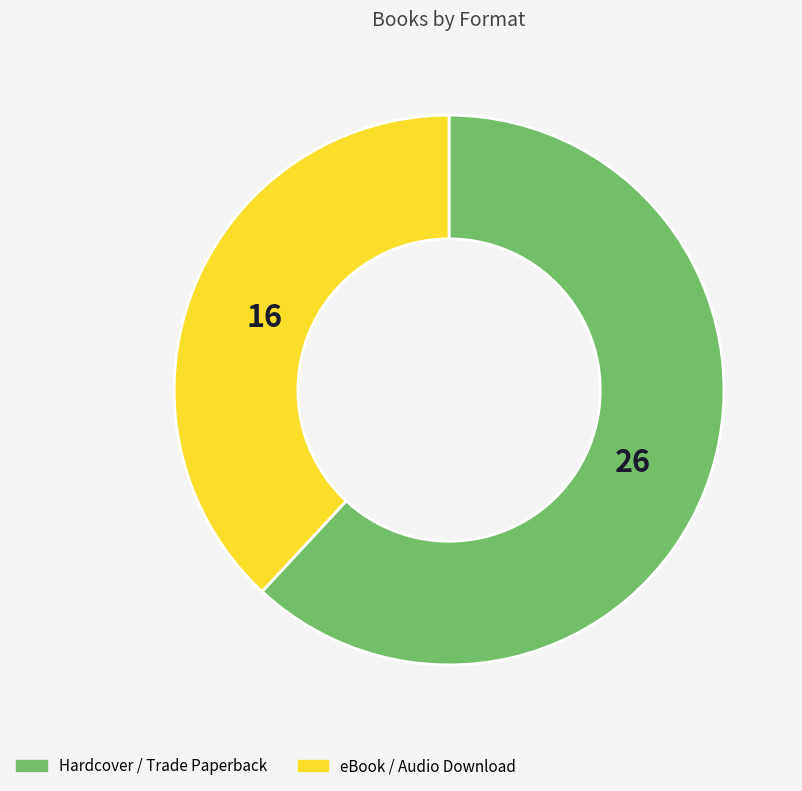

Is the sum of Hardcover / Trade Paperback and eBook / Audio Download greater than half?

Yes